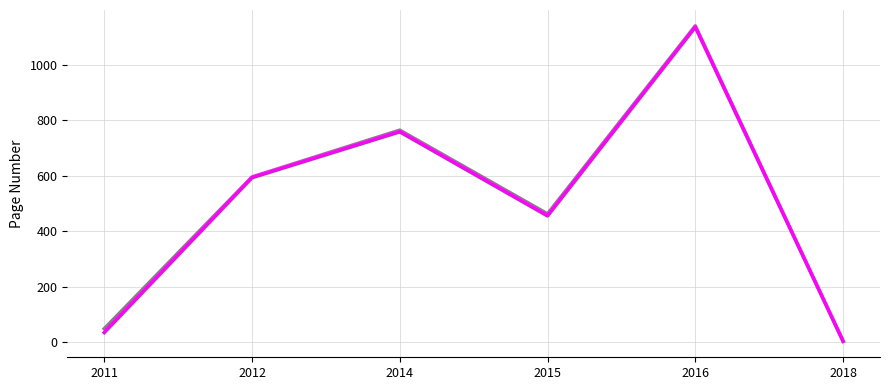

What is the total value across all series at 2015?

917.7